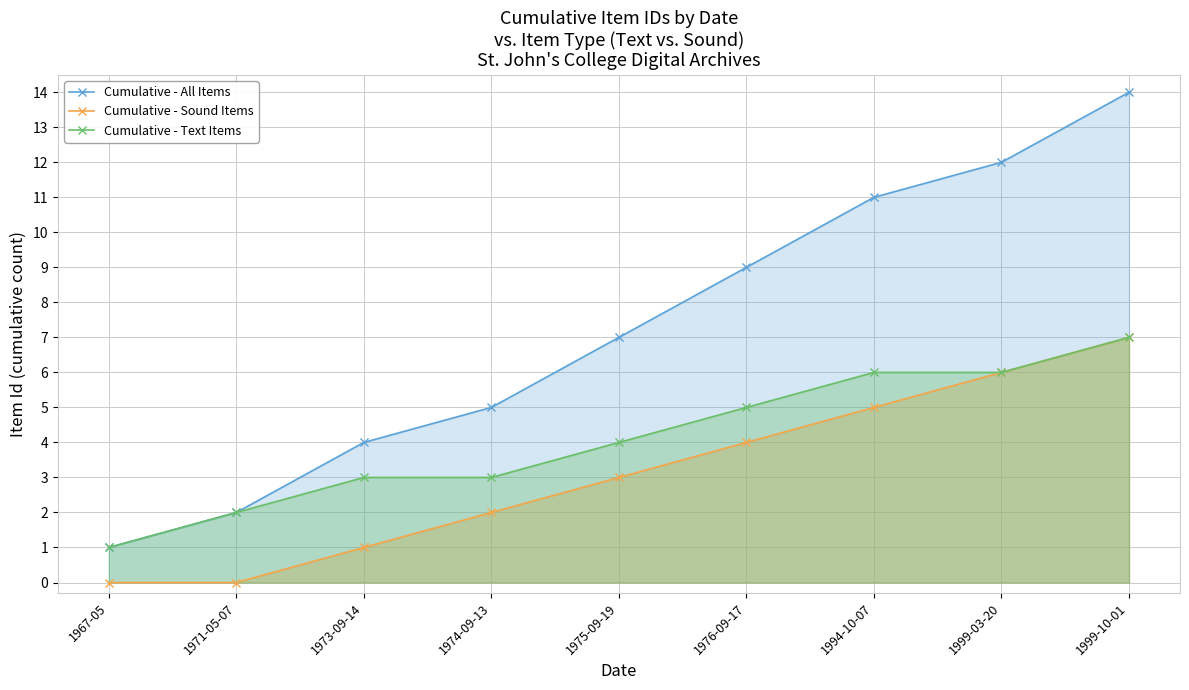

How many values in the Cumulative - Sound Items series are below 3?

4